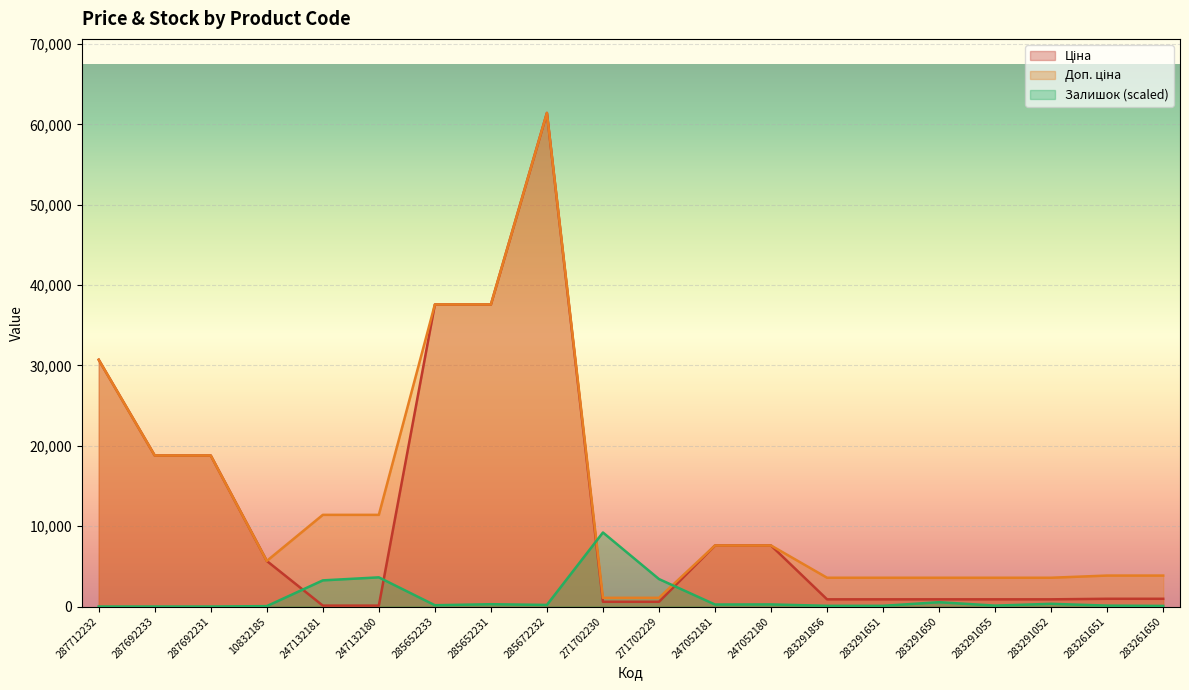

True or false: Залишок has a value of 262.9 at 247052180.

True